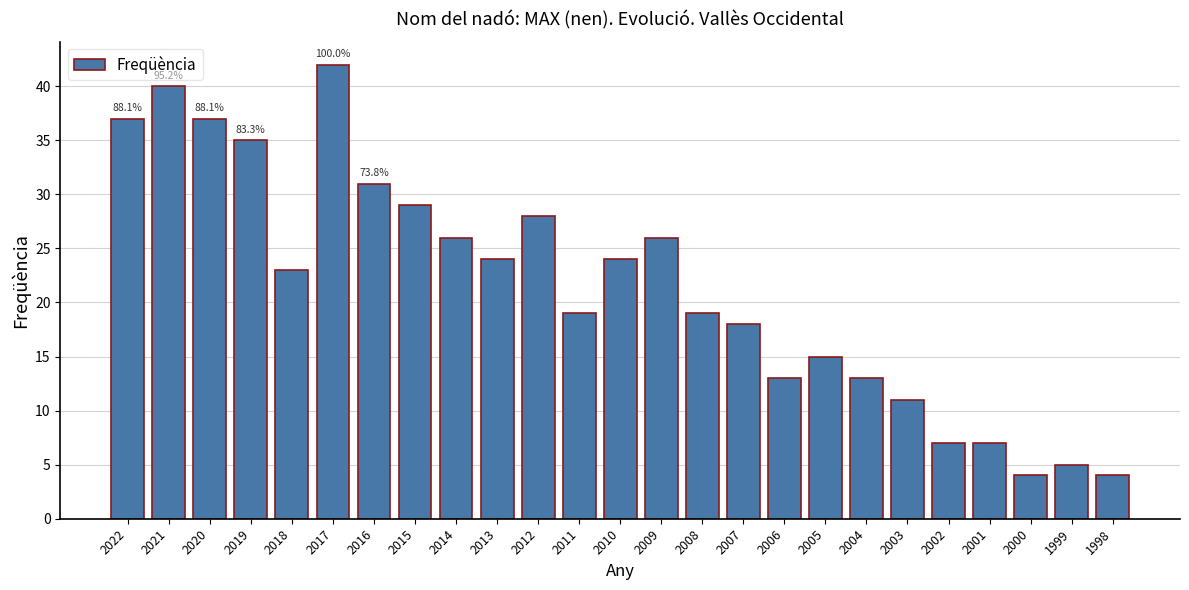

The chart shows a value of 5 at 1999. True or false?

True